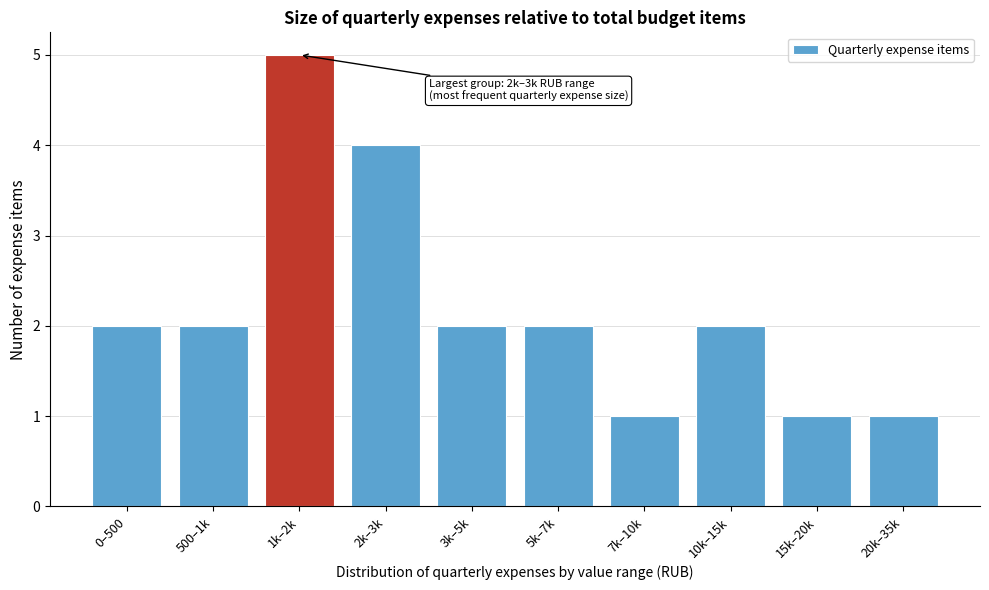

Reading left to right, extract all data points from this chart.

0–500=2	500–1k=2	1k–2k=5	2k–3k=4	3k–5k=2	5k–7k=2	7k–10k=1	10k–15k=2	15k–20k=1	20k–35k=1